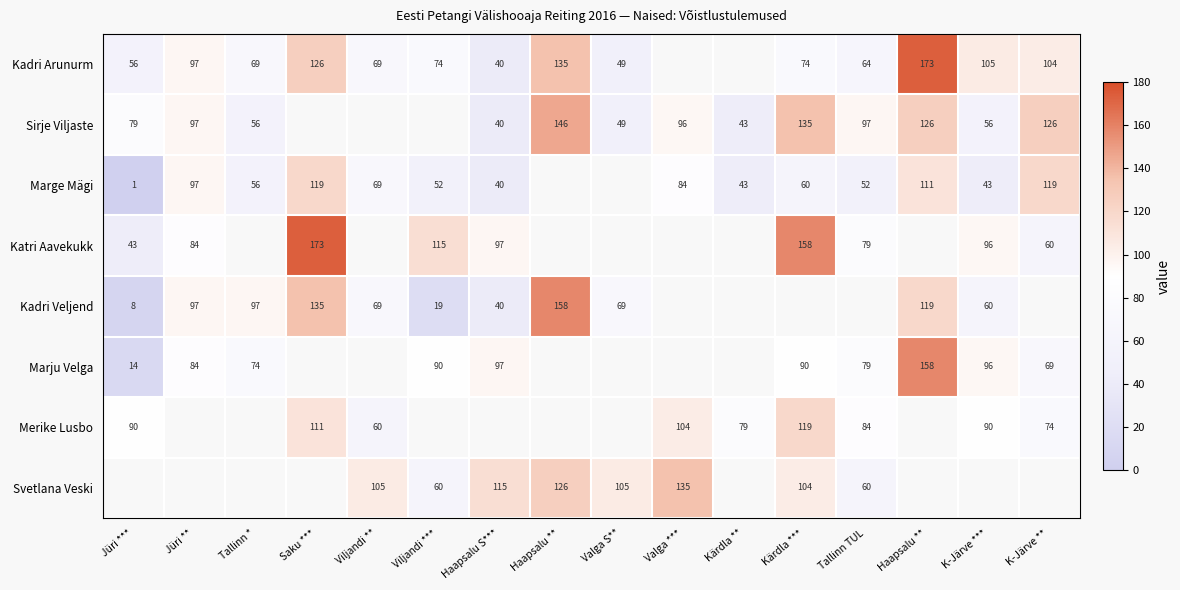

What is the highest value of the Kadri Veljend series?

158.0